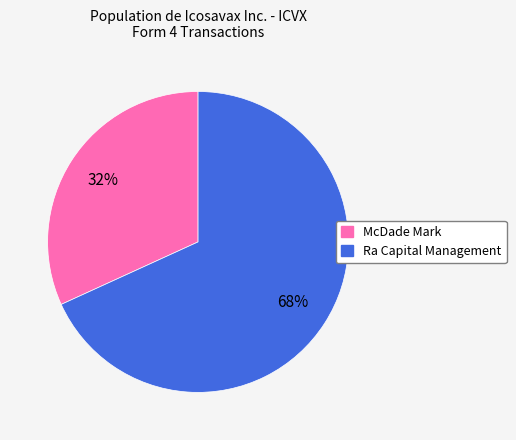

Does any single category account for the majority?

Yes